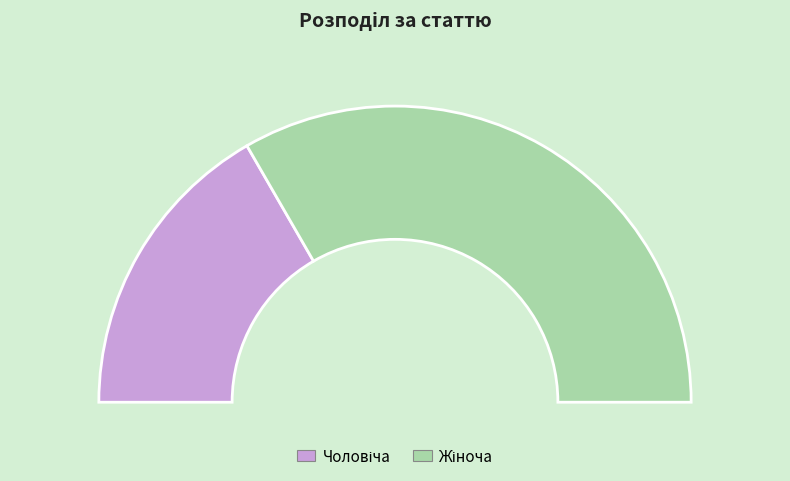

Combined, do Жіноча and Чоловіча account for over 50%?

Yes